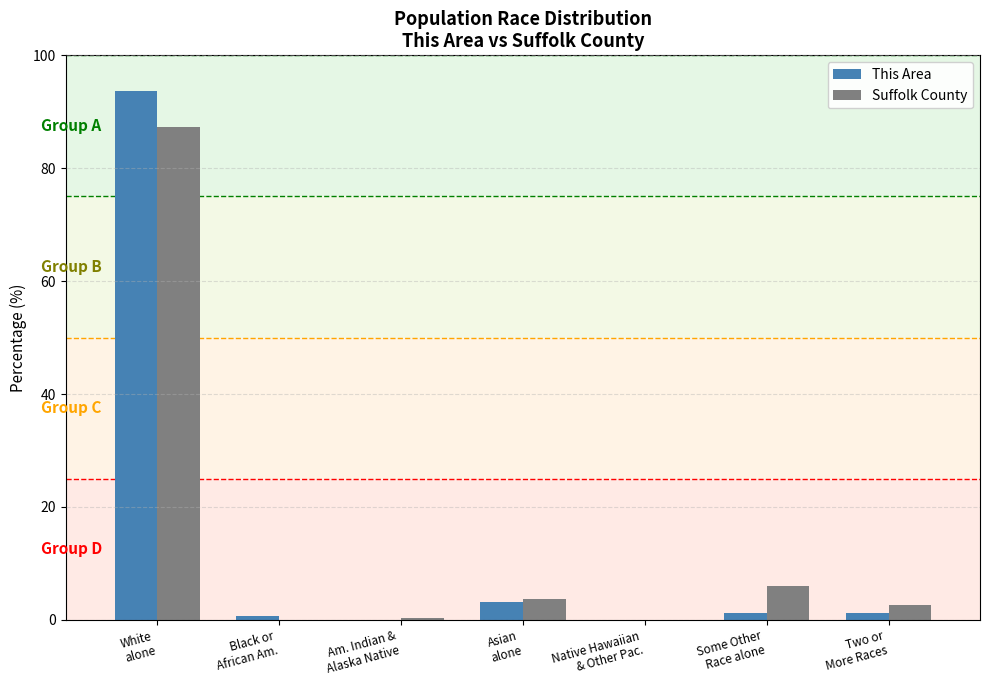

What is the greatest value displayed?

93.6